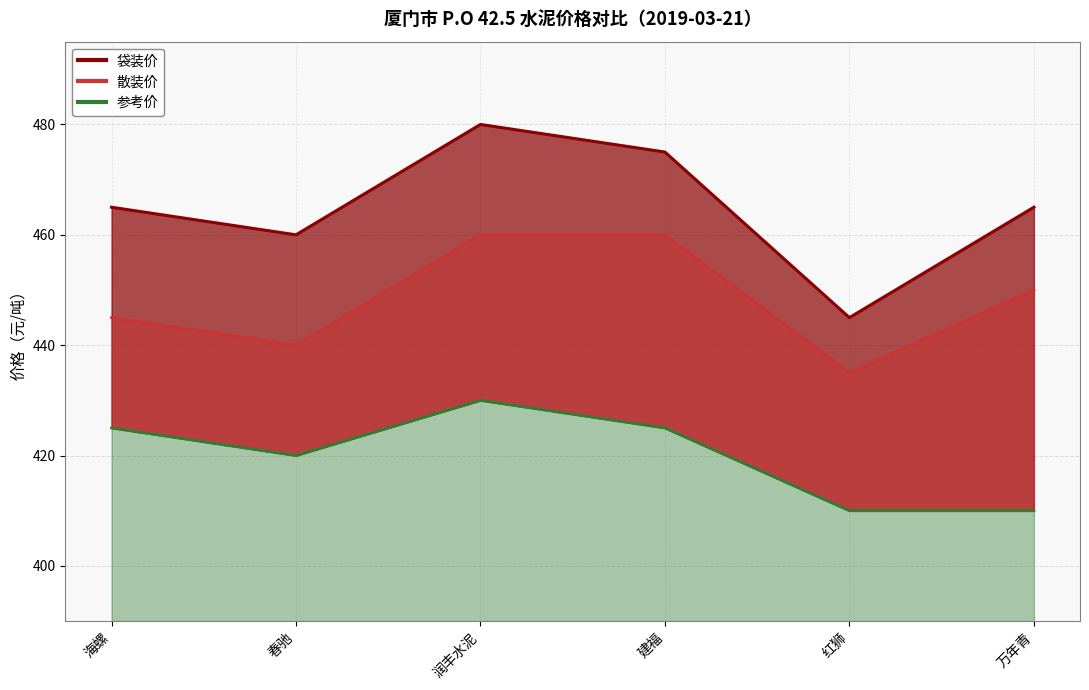

What is the label of the 6th point from the right?

海螺